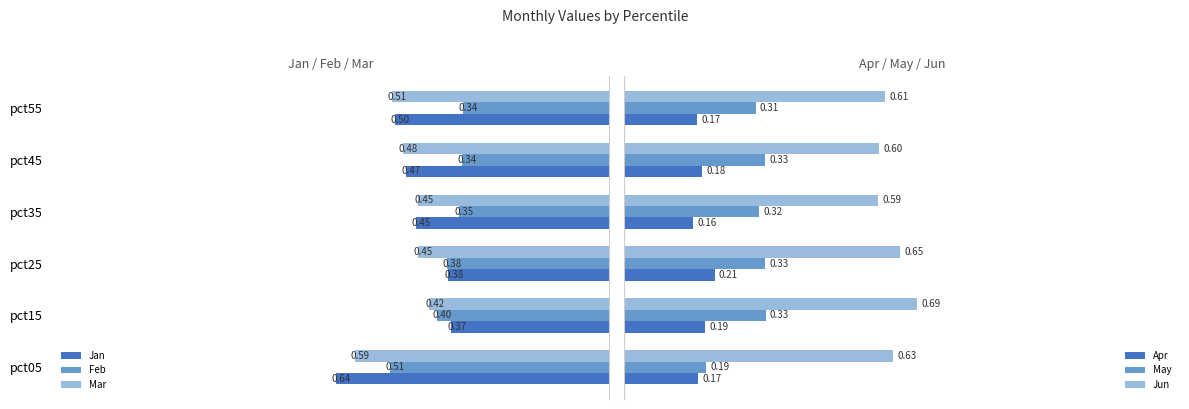

Count the Apr values in the range 0 to 1.

6